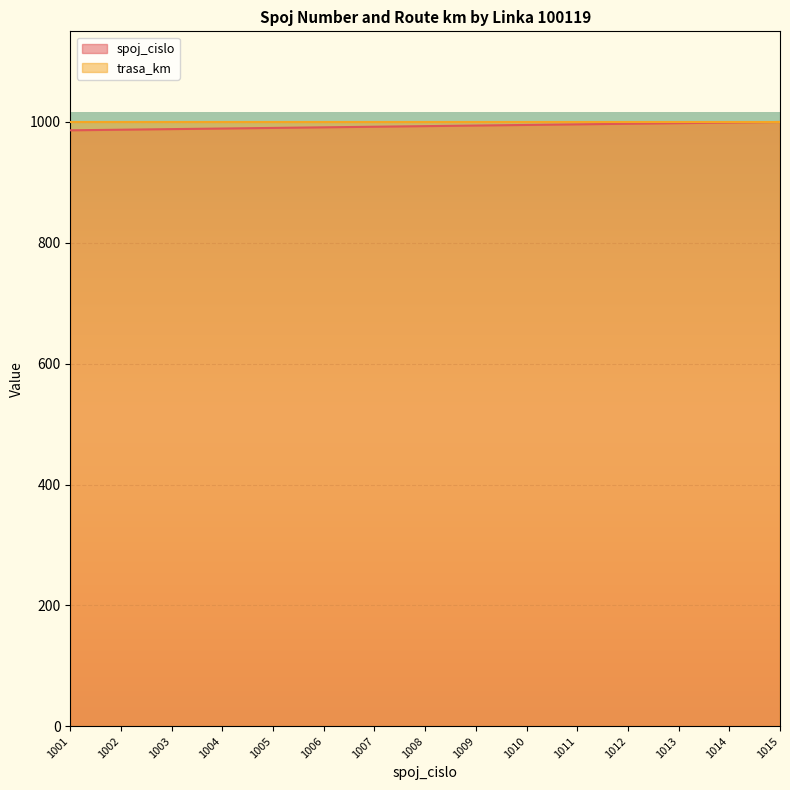

Read the value at 1010.

995.1